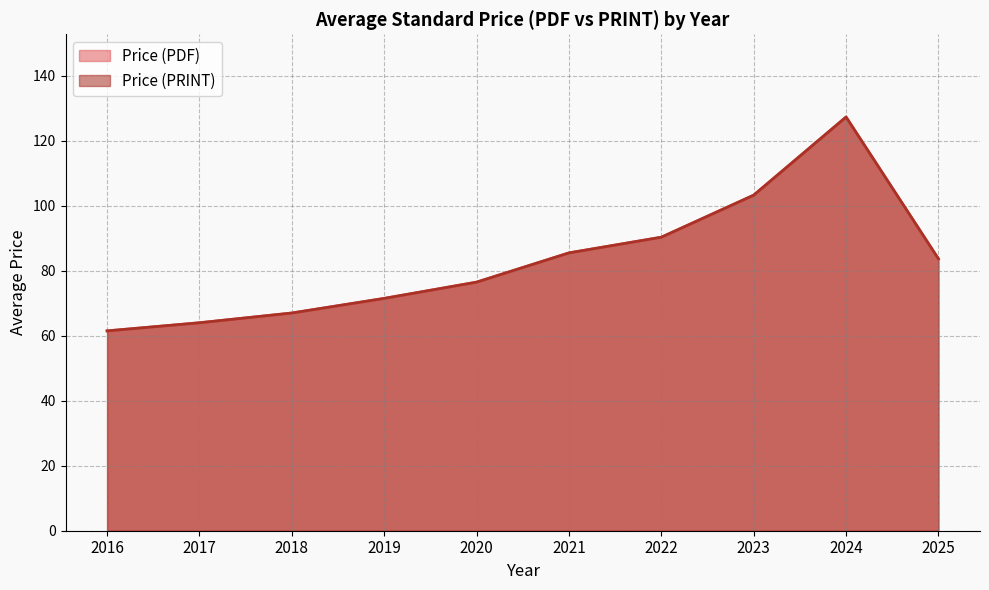

Which series has the largest total across all categories?

Price (PDF)